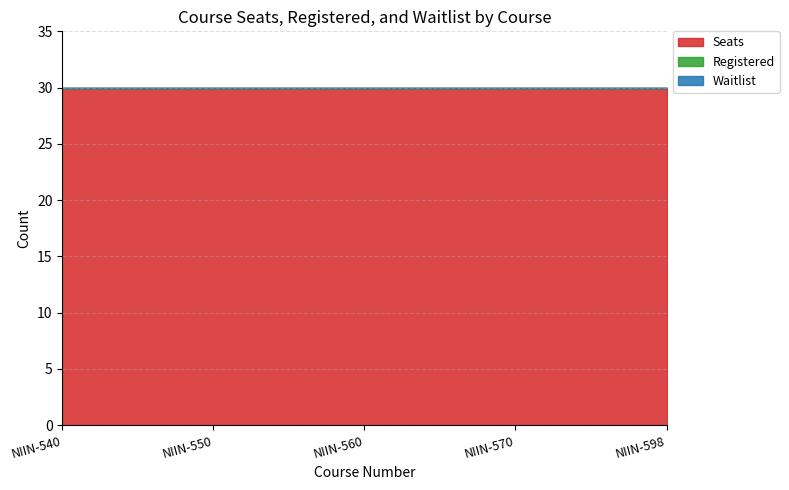

Which has a higher value, NIIN-598 or NIIN-550?

NIIN-598